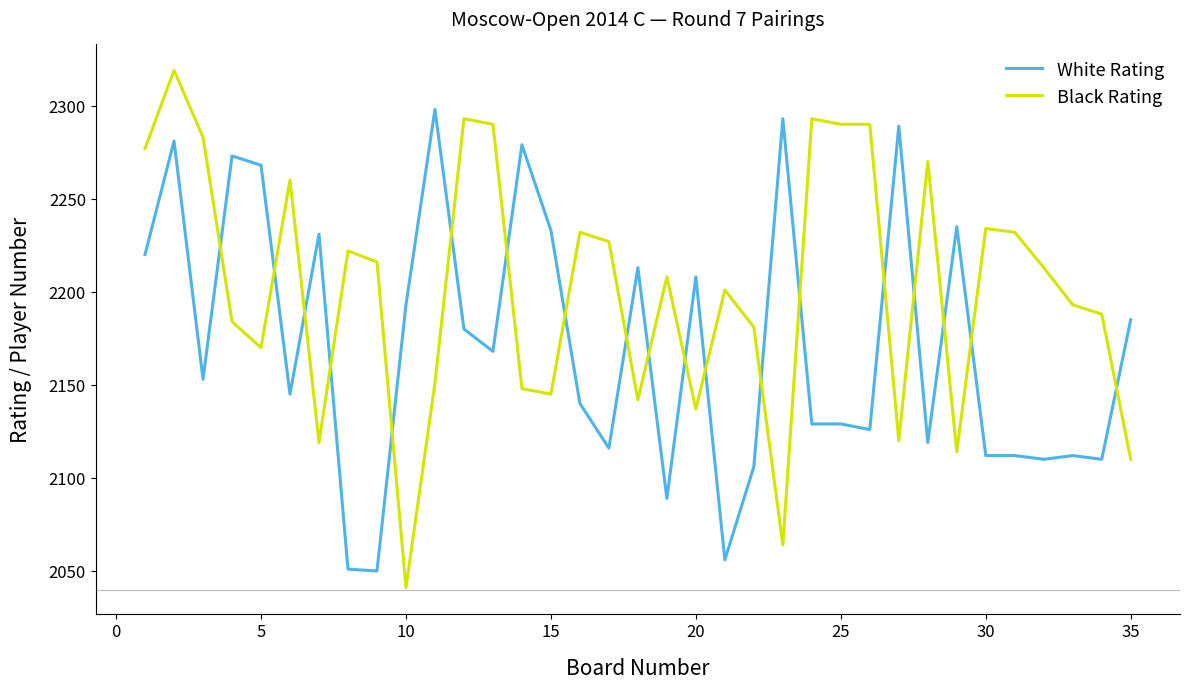

True or false: White Rating and Black Rating intersect in this chart.

True